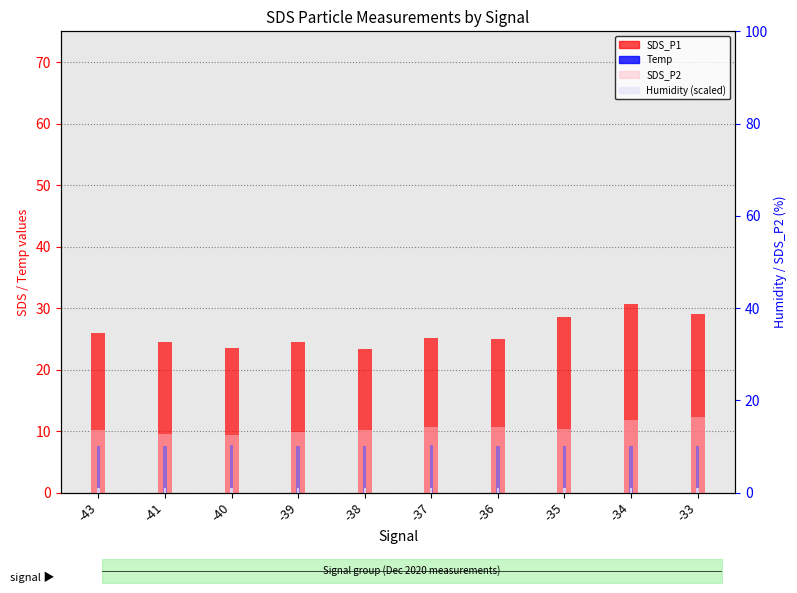

How many values in the SDS_P1 series are below 25?

4